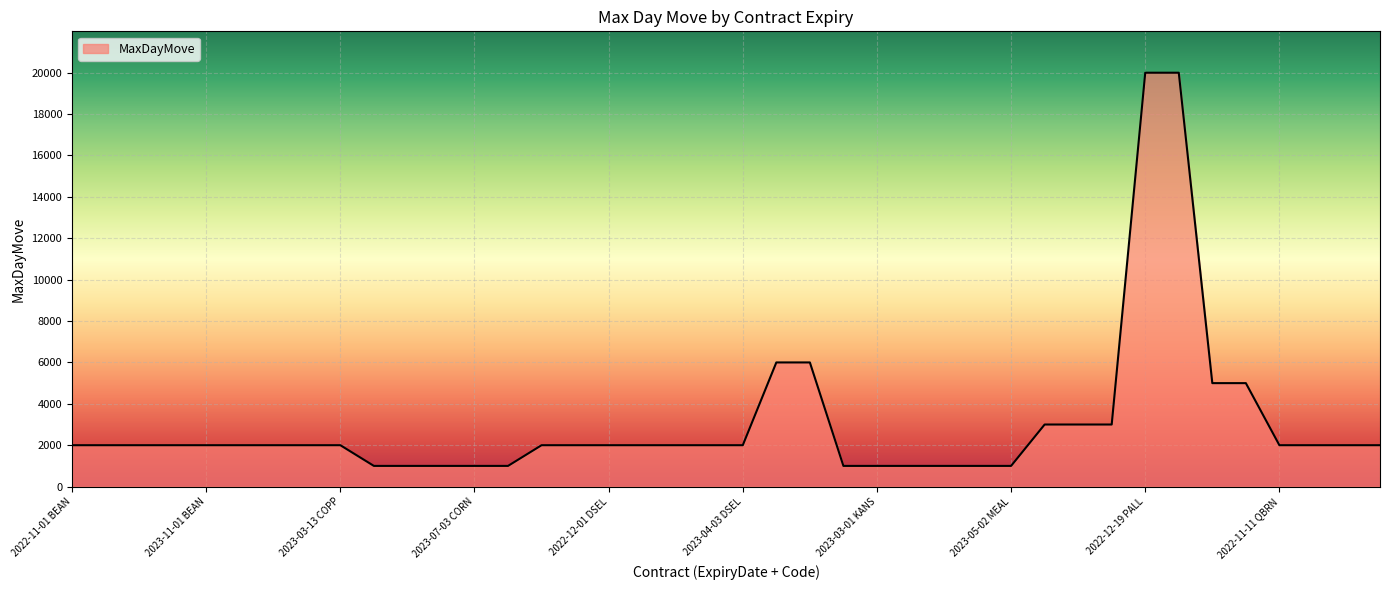

What is the minimum value shown in the chart?

1000